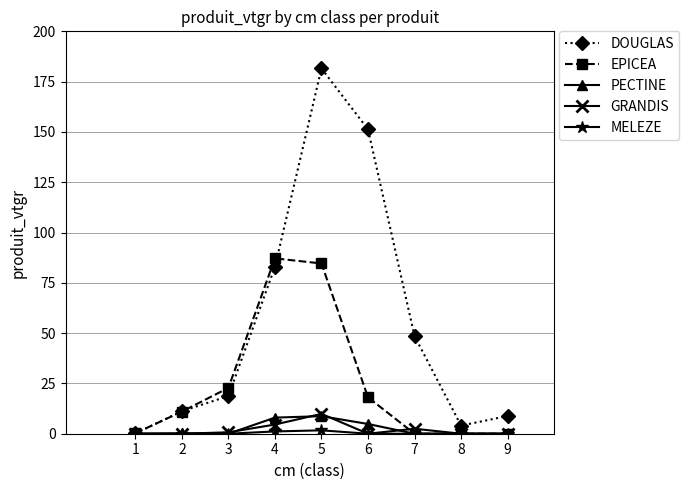

What is the maximum value for GRANDIS?

9.9